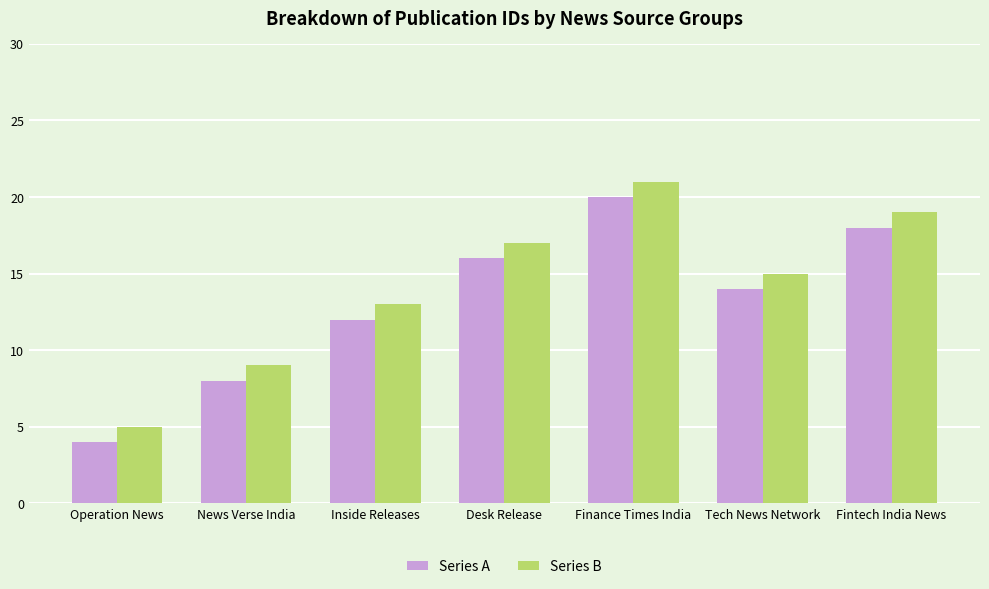

Reading left to right, list all the values displayed in this chart.

Series A: Operation News=4	News Verse India=8	Inside Releases=12	Desk Release=16	Finance Times India=20	Tech News Network=14	Fintech India News=18
Series B: Operation News=5	News Verse India=9	Inside Releases=13	Desk Release=17	Finance Times India=21	Tech News Network=15	Fintech India News=19